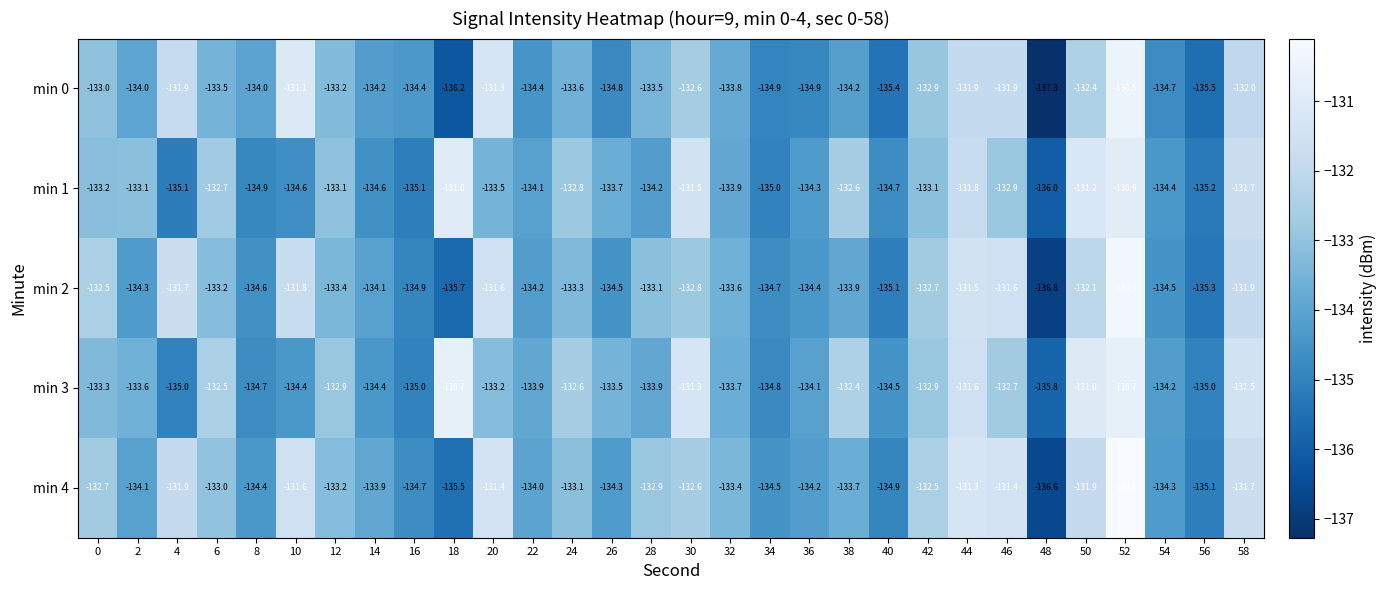

Which series has the largest total across all categories?

min 4